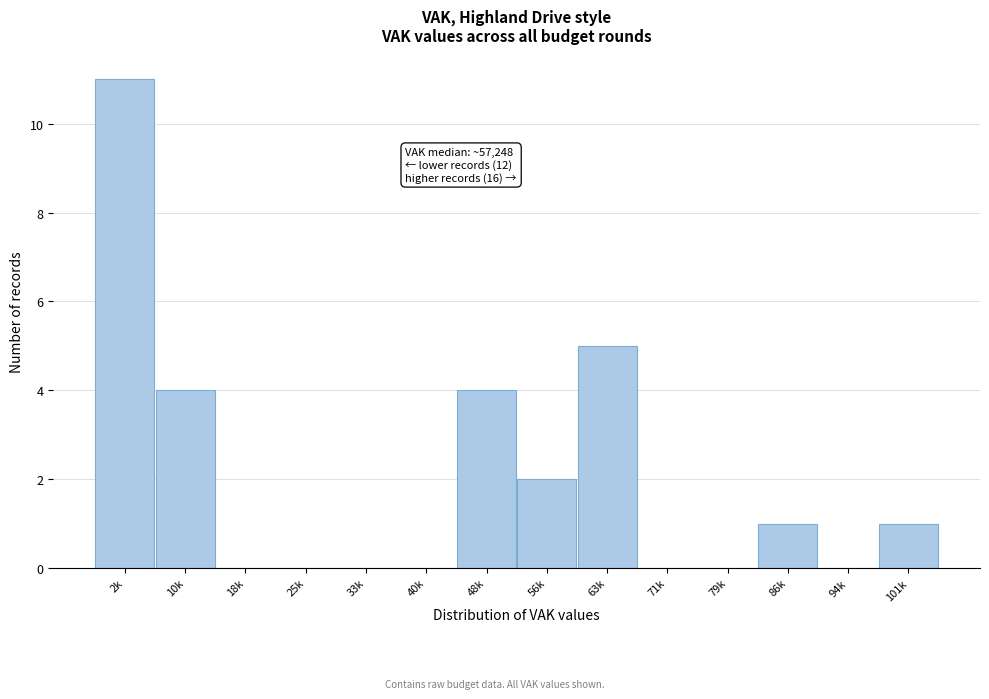

Reading right to left, extract all data points from this chart.

101k=1	94k=0	86k=1	79k=0	71k=0	63k=5	56k=2	48k=4	40k=0	33k=0	25k=0	18k=0	10k=4	2k=11